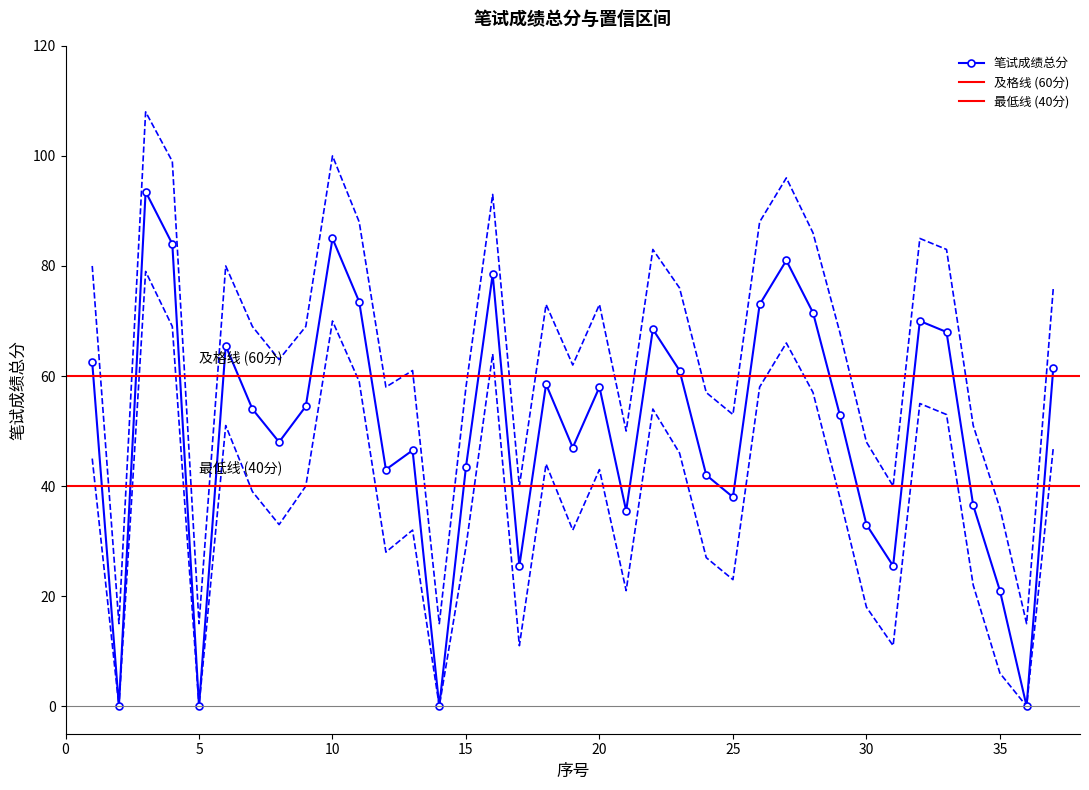

Rank the series by their average value, from highest to lowest.

upper, 笔试成绩总分, lower